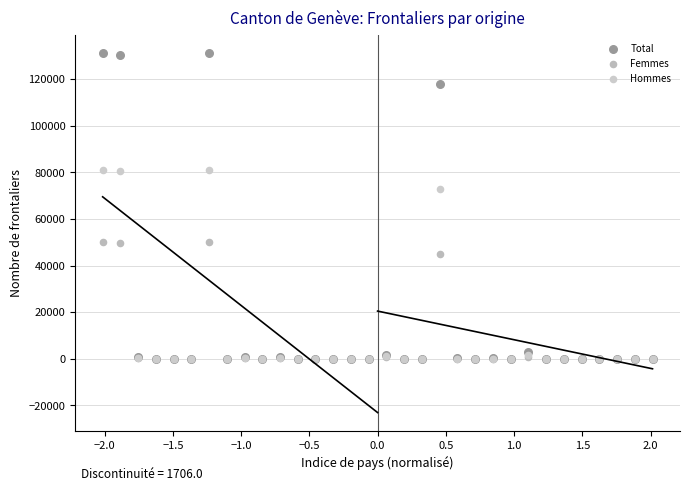

Across all series, what Y value is closest to 65621?

72745